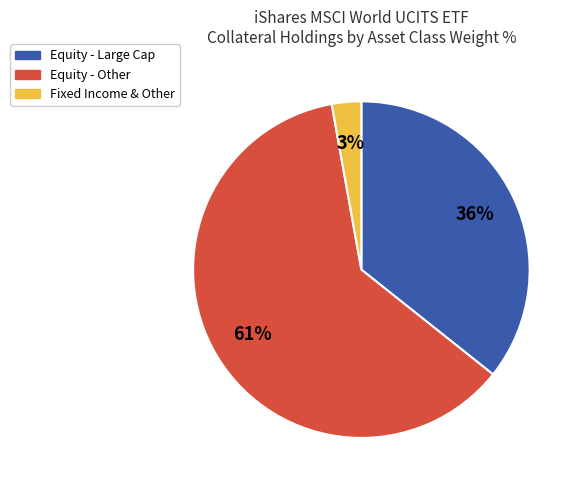

To the nearest percent, what is the average slice percentage?

33%